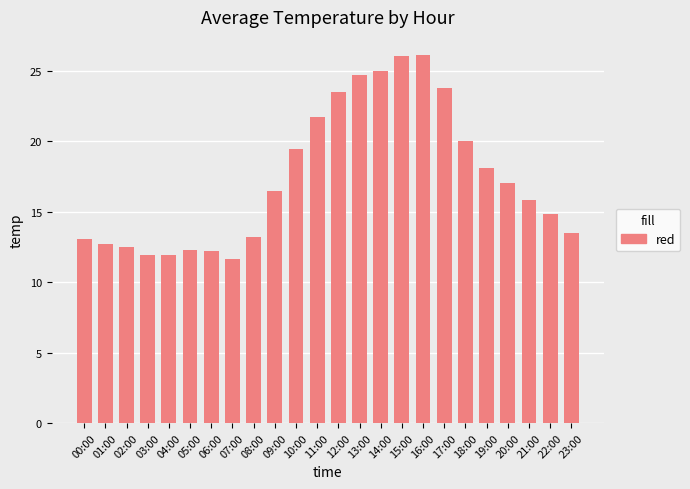

What is the label of the 8th bar from the left?

07:00